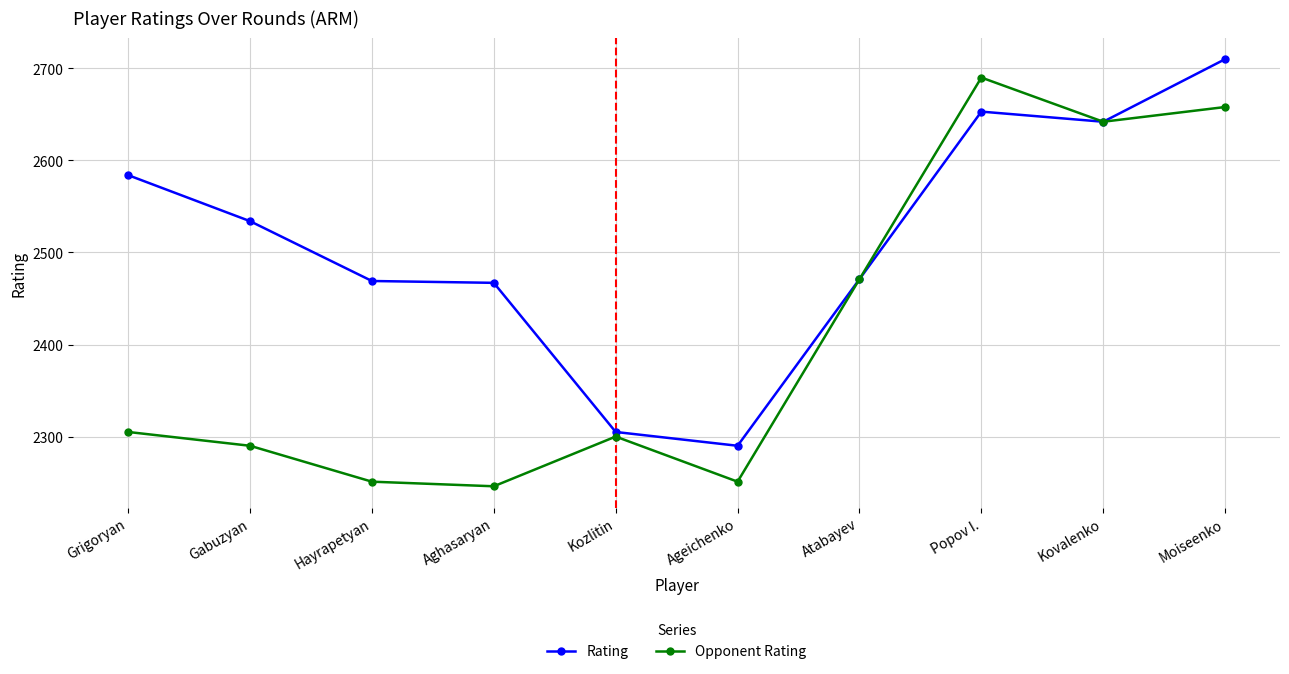

What is the label of the 2nd point from the left?

Gabuzyan